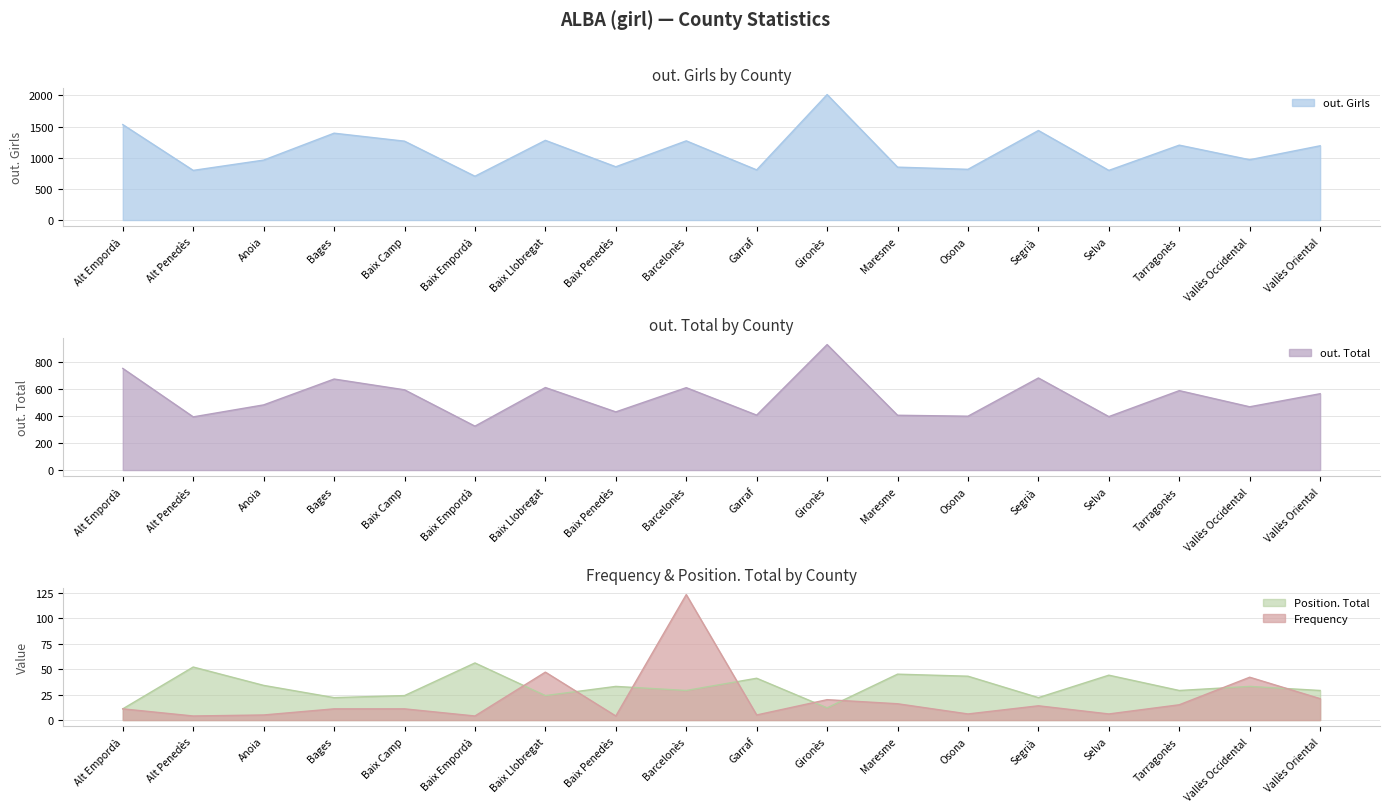

How many interior local valleys does the out. Girls series have?

7